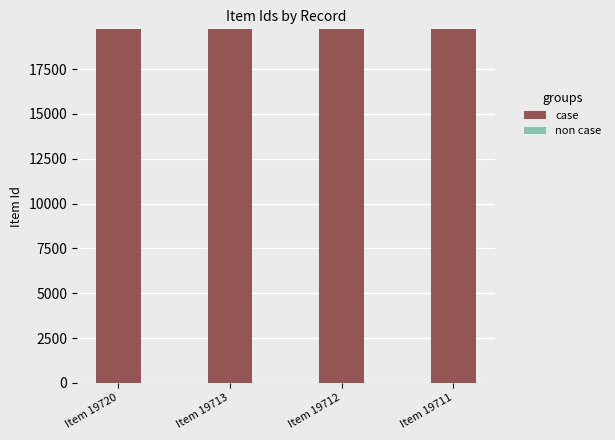

What is the average value?

19714